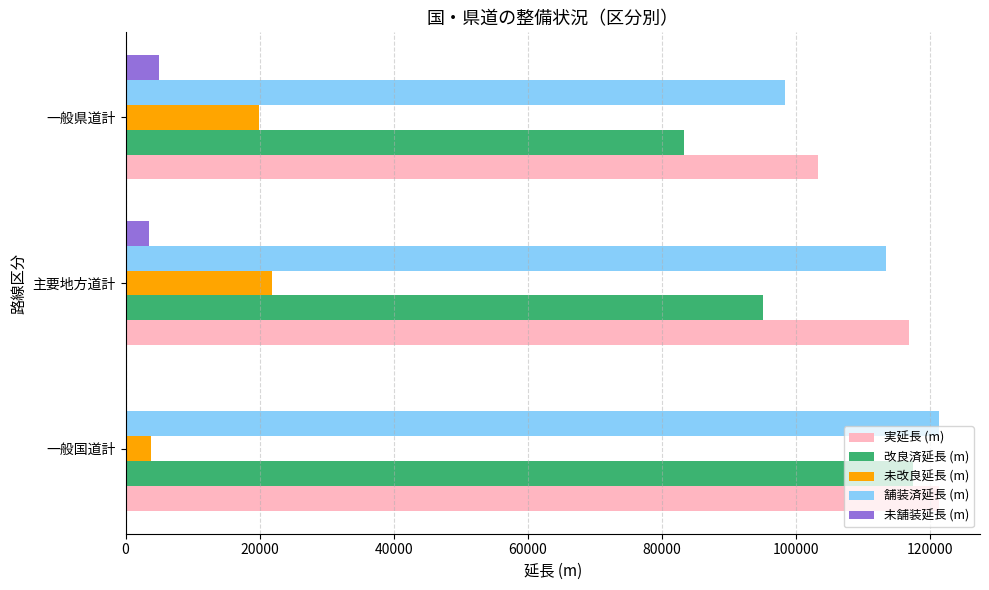

How many categories are shown in the chart?

3